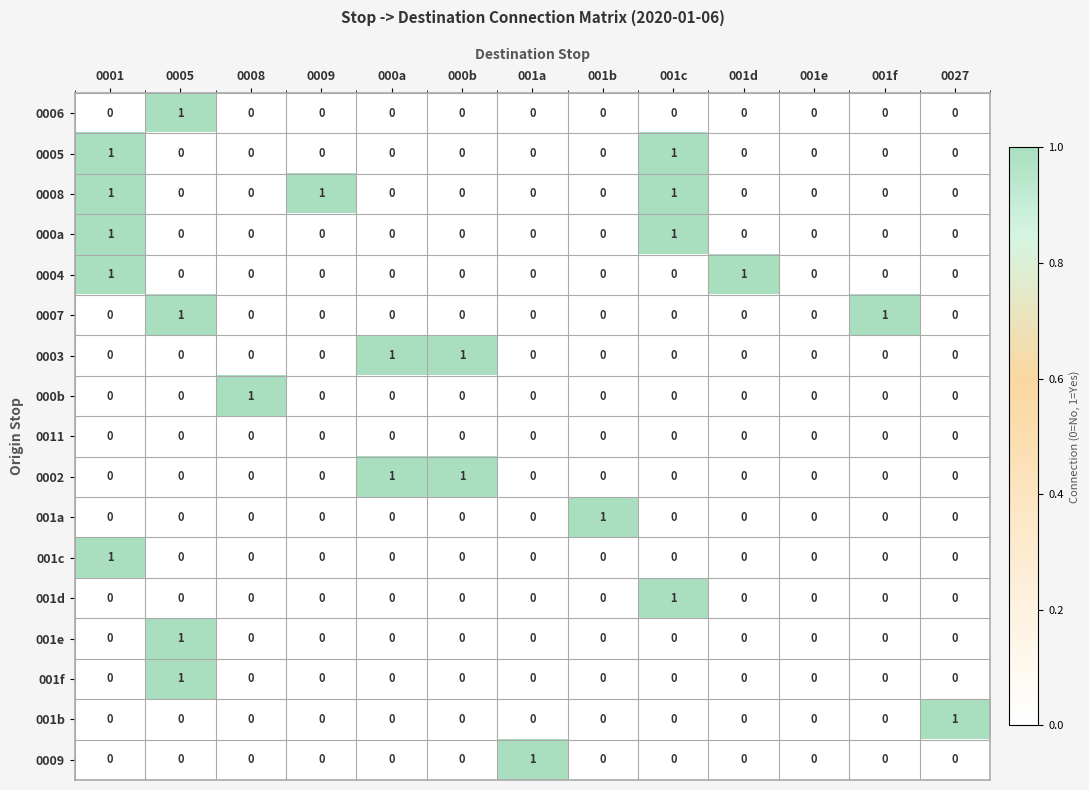

Which category has the highest value in the 0006 series?

0005